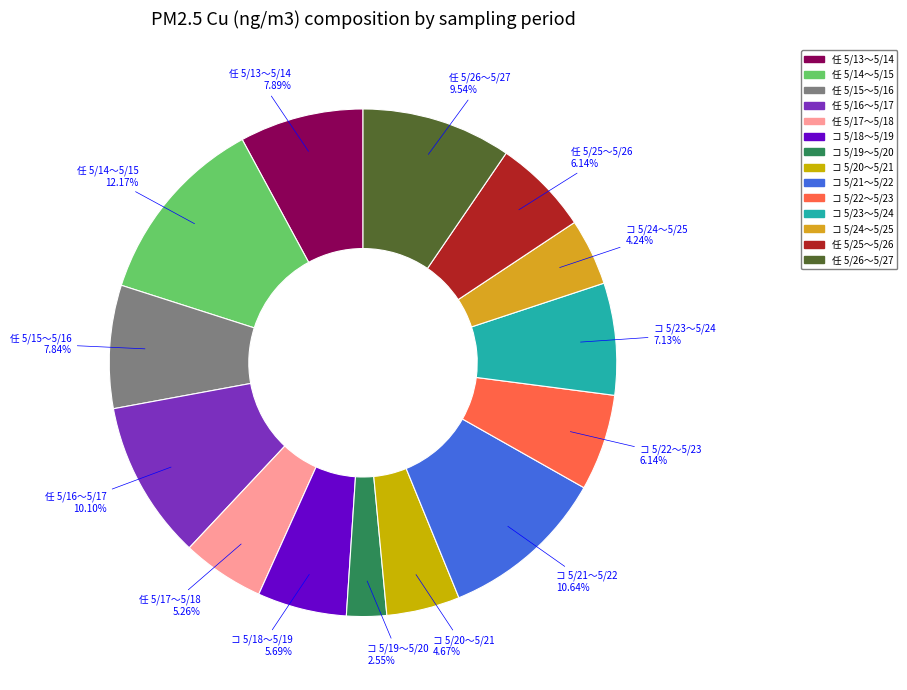

Is there a majority slice in this chart?

No